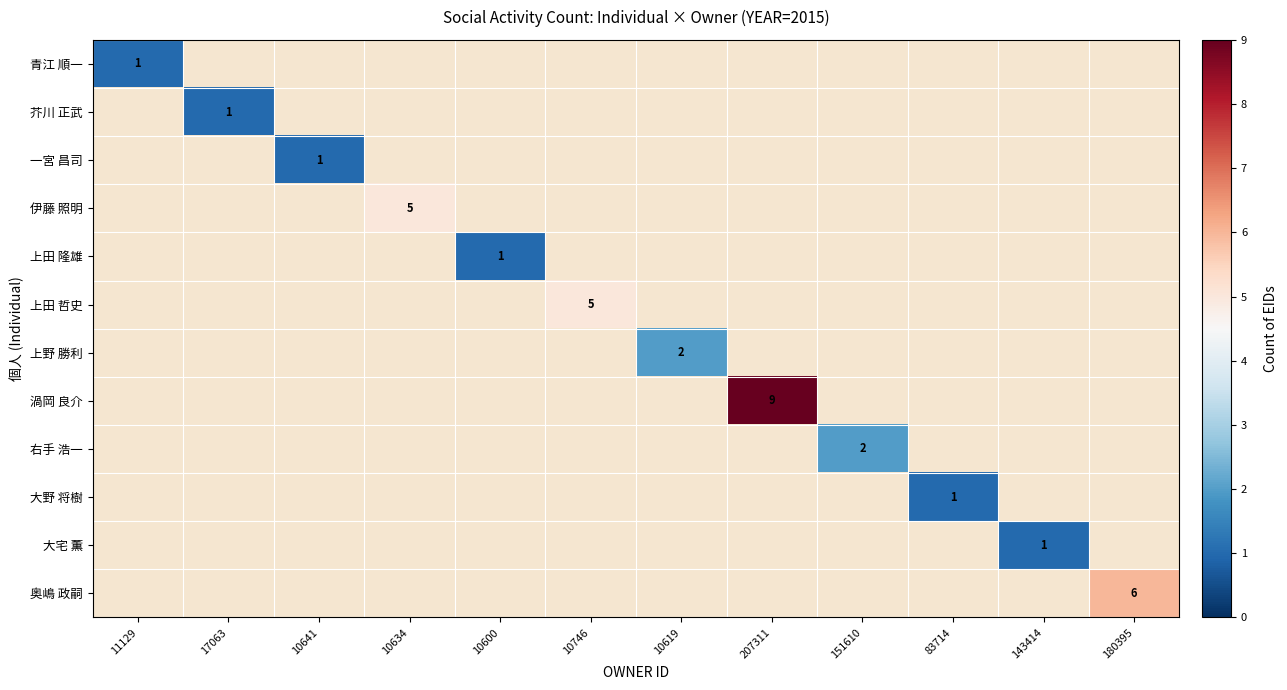

The 奥嶋 政嗣 series shows 10 at 180395. True or false?

False